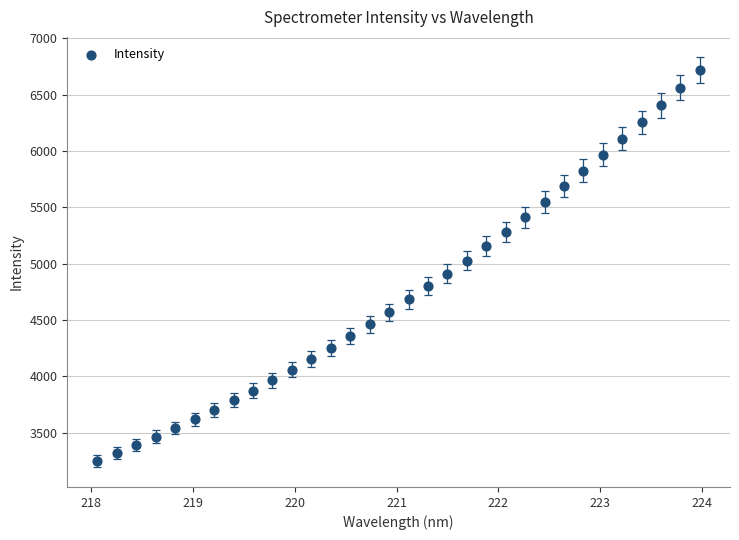

What is the range of Y values (max minus min)?

3469.0